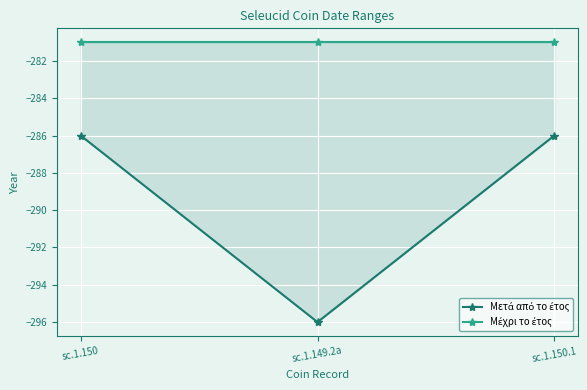

Reading left to right, extract all data points from this chart.

Μετά από το έτος: -286	-296	-286
Μέχρι το έτος: -281	-281	-281